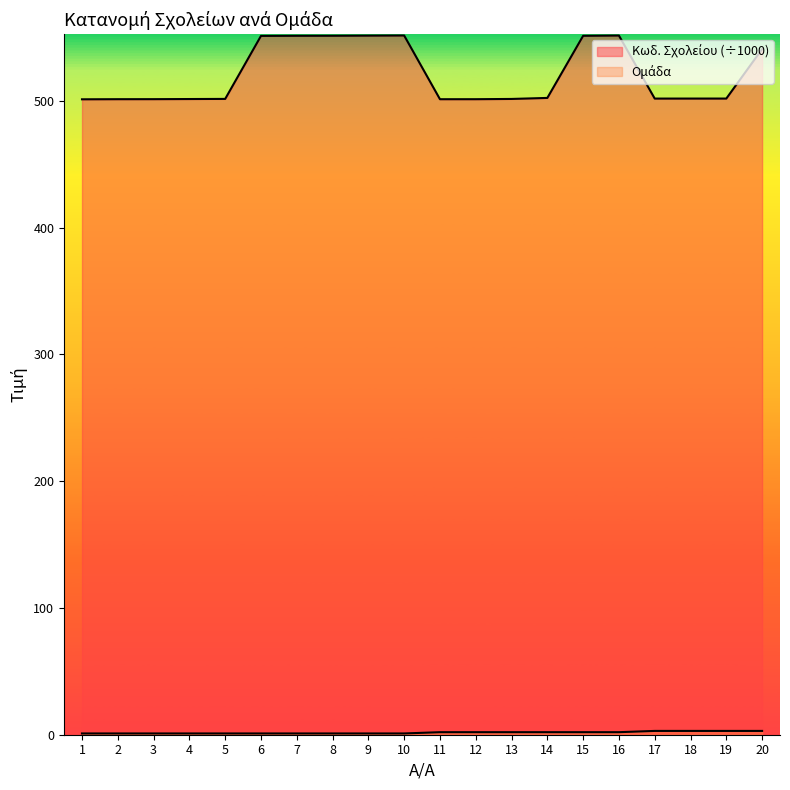

True or false: Ομάδα and Κωδ. Σχολείου cross at least once.

False